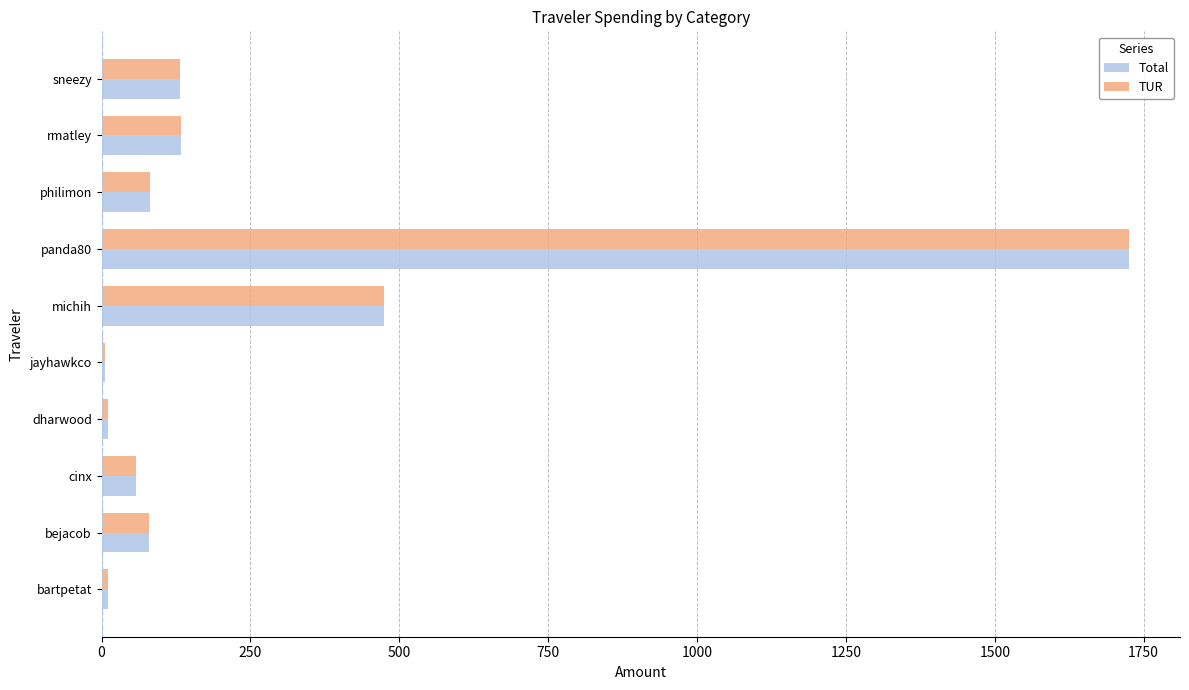

What is the sum of the Total values at sneezy and rmatley?

264.1